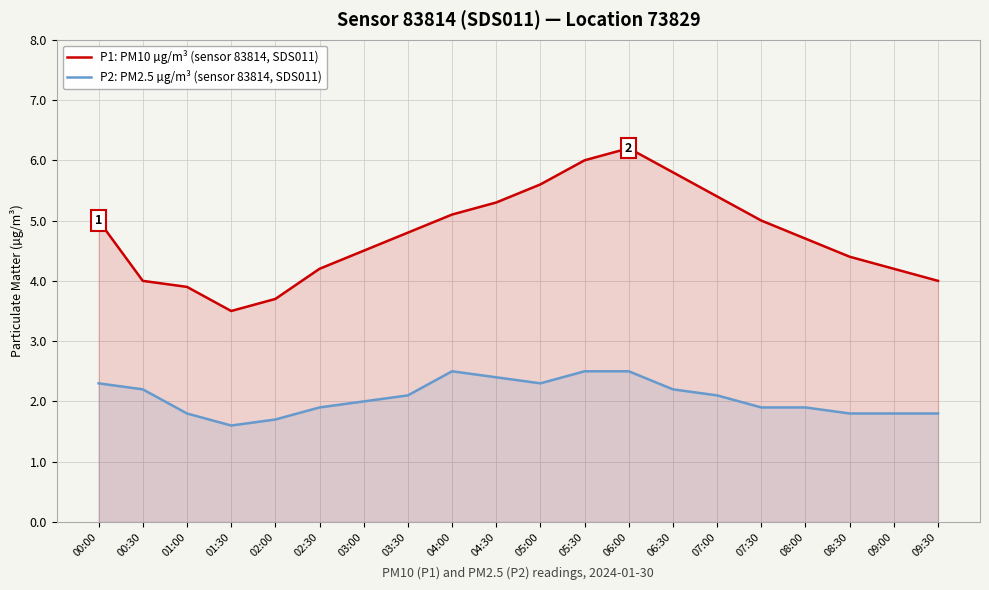

What is the difference between the highest and lowest values at 07:00?

3.3